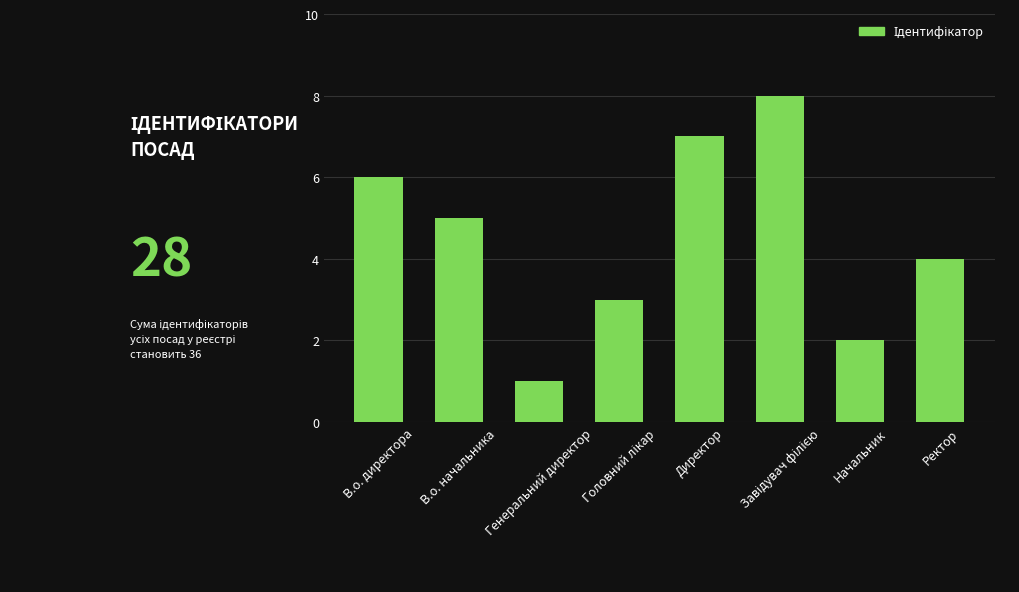

Which has a higher value, В.о. директора or Директор?

Директор